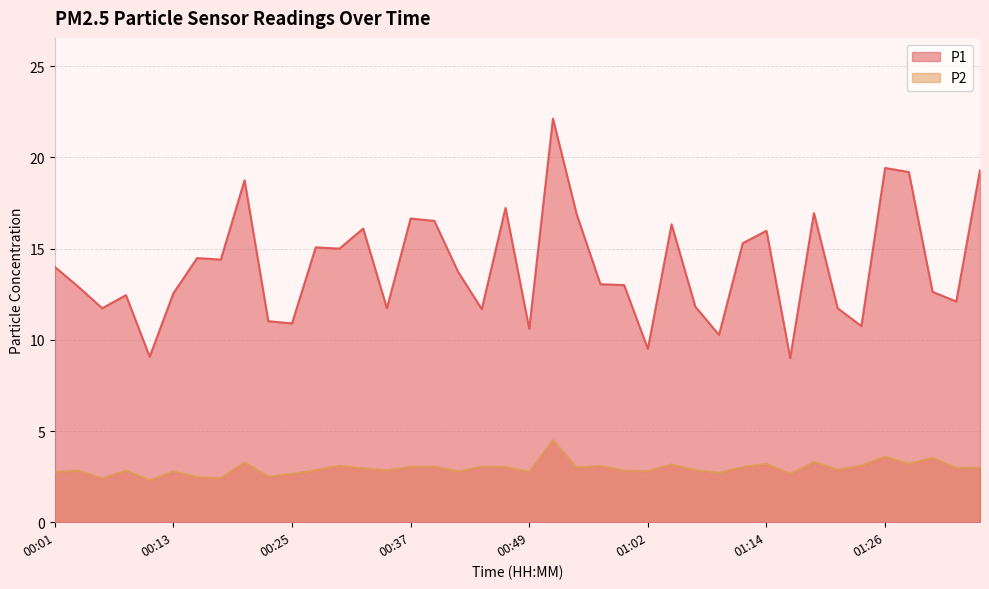

Reading left to right, what are all the values shown in this chart?

P1: 14.0	12.9	11.7	12.4	9.1	12.6	14.5	14.4	18.8	11.0	10.9	15.1	15.0	16.1	11.7	16.6	16.5	13.7	11.7	17.2	10.6	22.1	16.9	13.1	13.0	9.5	16.3	11.8	10.3	15.3	16.0	9.0	16.9	11.7	10.8	19.4	19.2	12.6	12.1	19.3
P2: 2.8	2.8	2.4	2.8	2.3	2.8	2.5	2.4	3.3	2.5	2.6	2.9	3.1	3.0	2.9	3.0	3.0	2.8	3.0	3.0	2.8	4.5	3.0	3.1	2.8	2.8	3.2	2.9	2.7	3.0	3.2	2.6	3.3	2.9	3.1	3.6	3.2	3.5	3.0	3.0